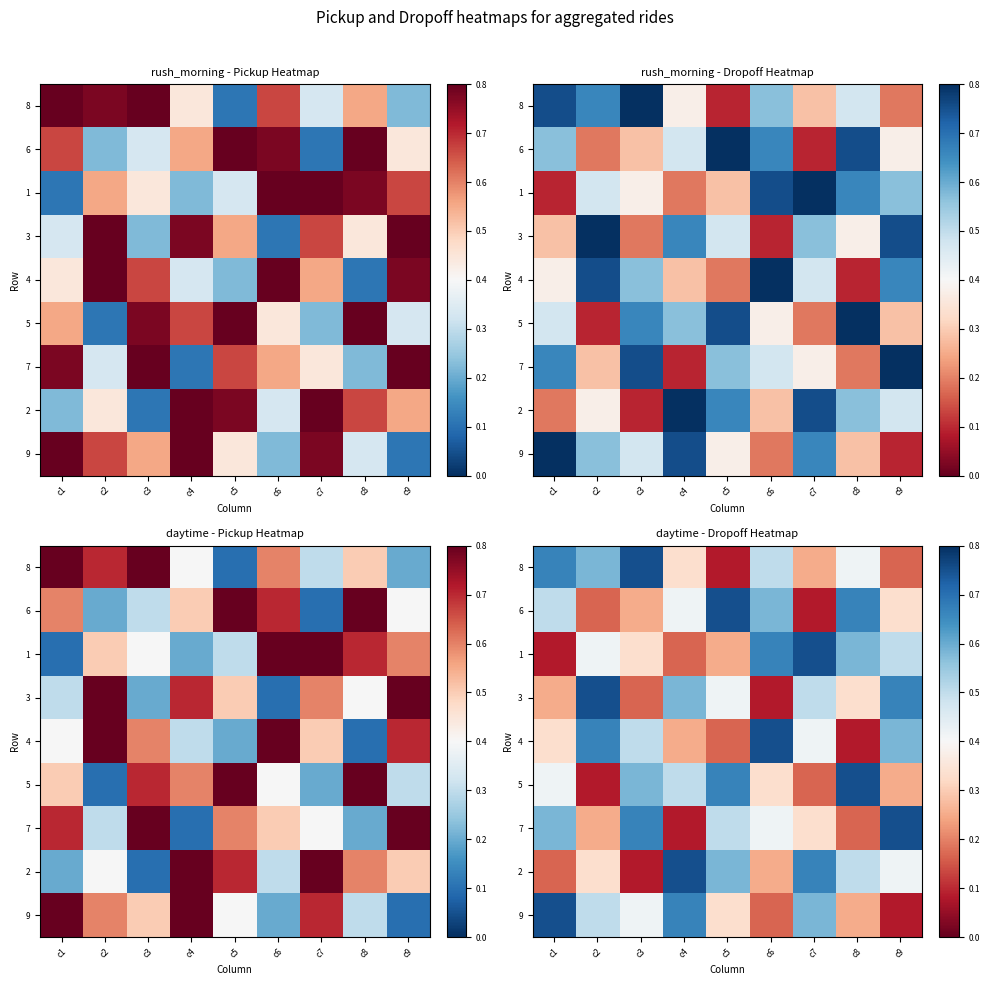

What is the difference between the 6 values at c5 and c1?

0.2